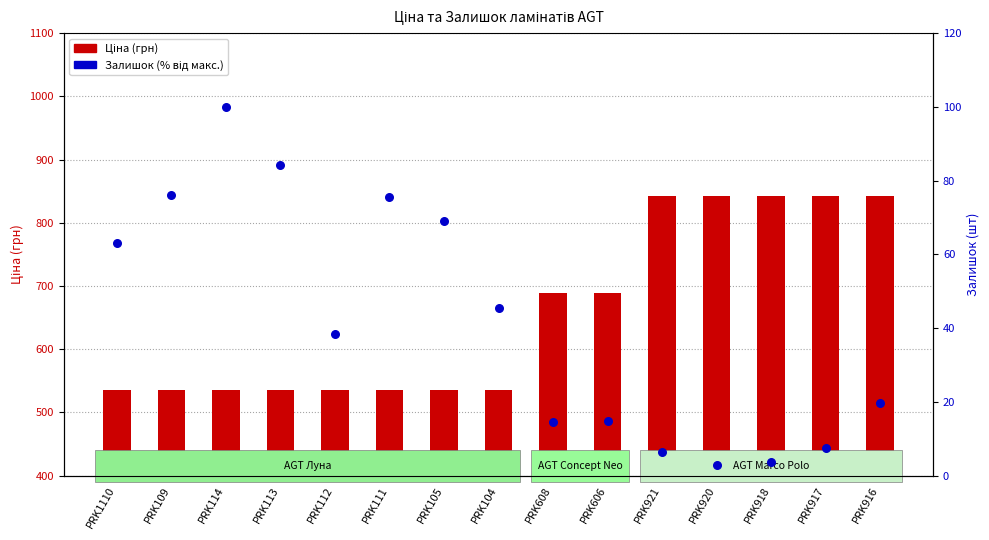

Which series has the largest Y range (max minus min)?

Ціна